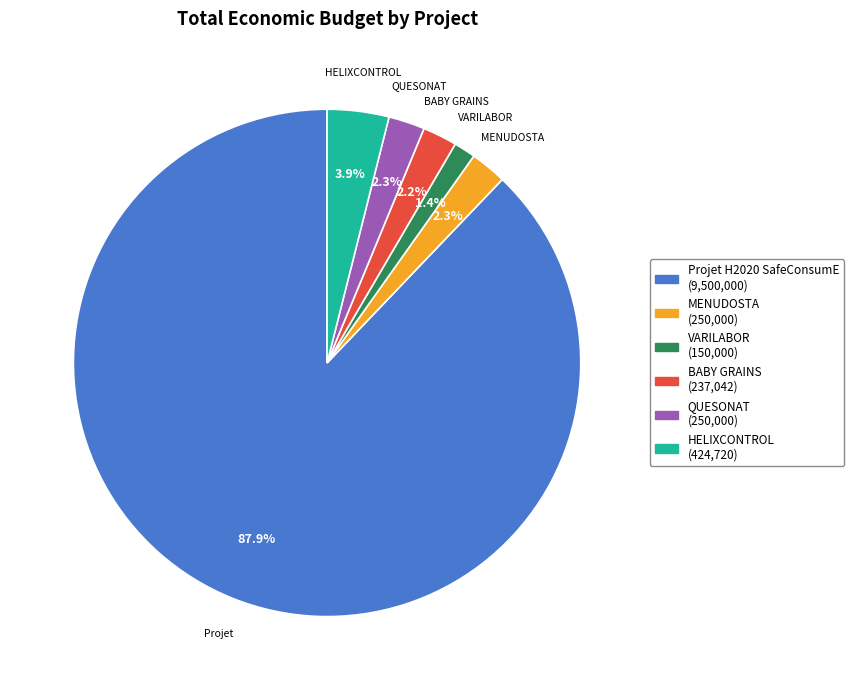

What is the ratio of the value at QUESONAT to the value at MENUDOSTA?

1.0